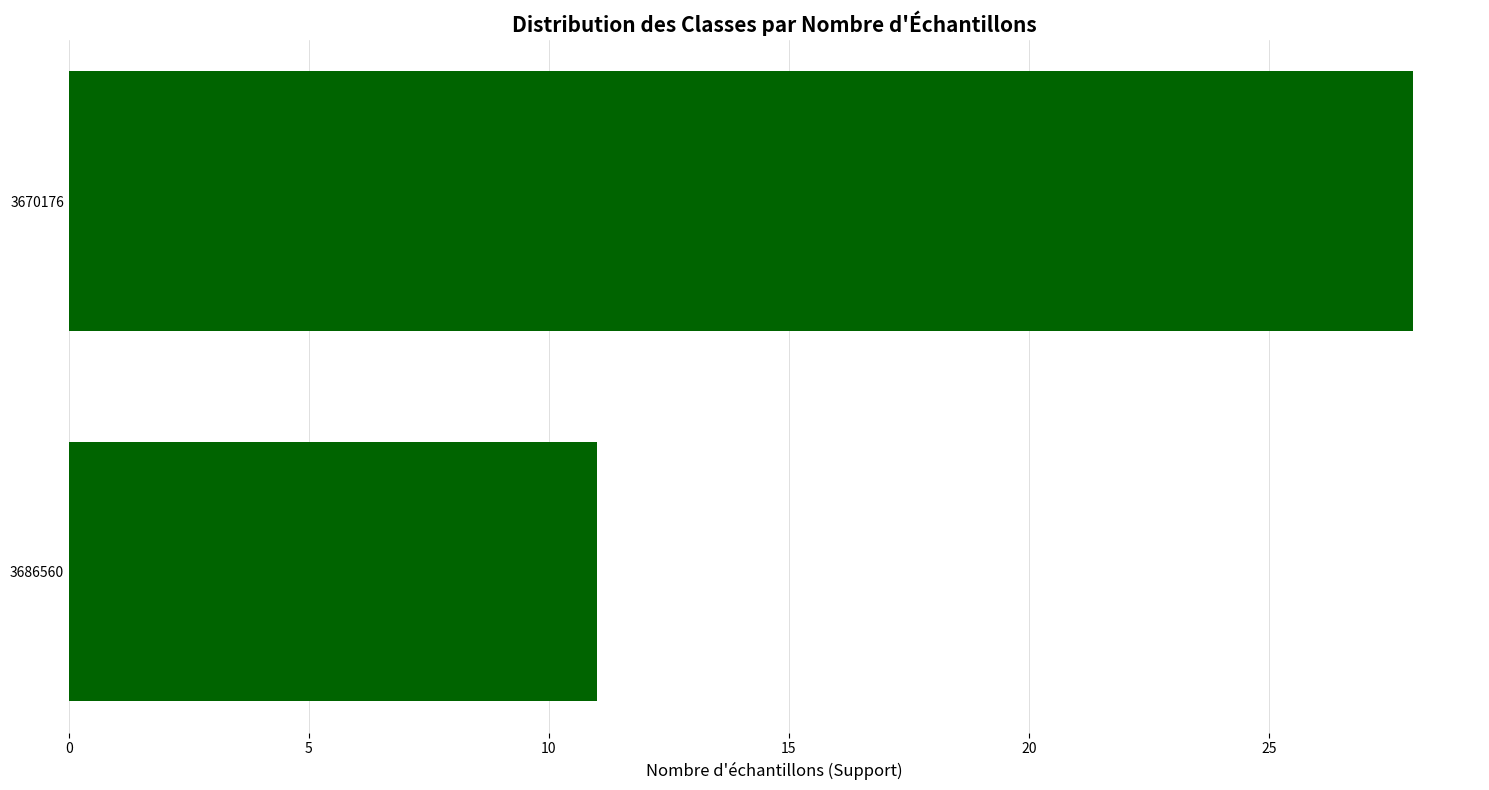

Count the number of categories in the chart.

2